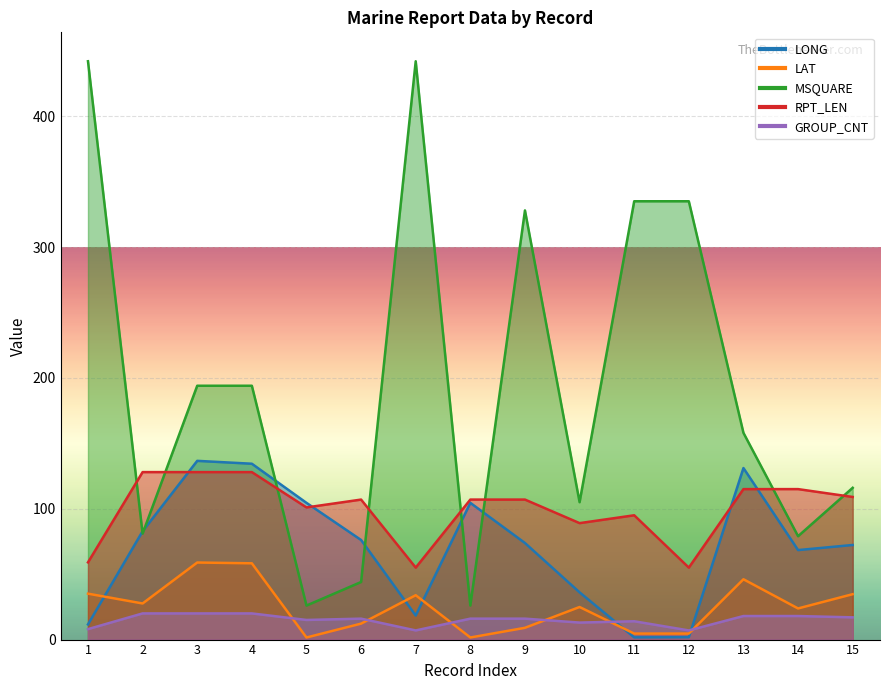

List the series in order of their peak value, highest first.

MSQUARE, LONG, RPT_LEN, LAT, GROUP_CNT